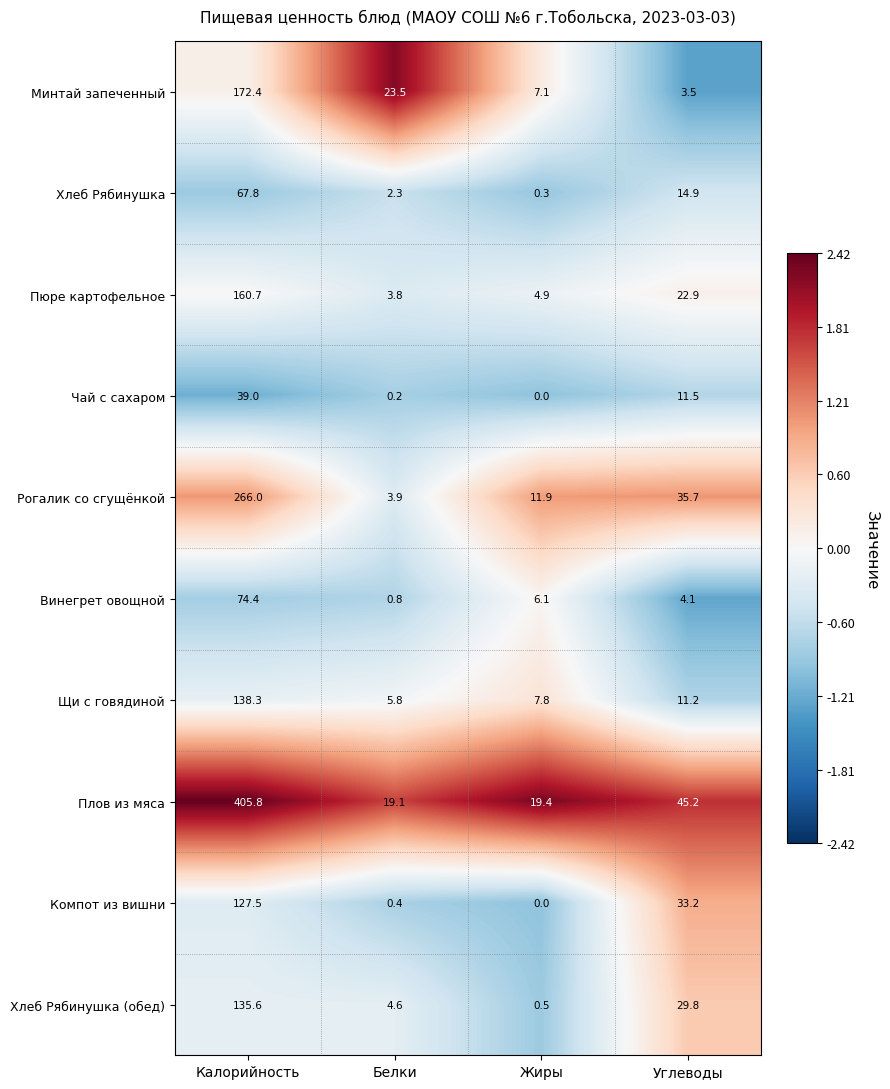

How many positive values does the Компот из вишни series have?

3